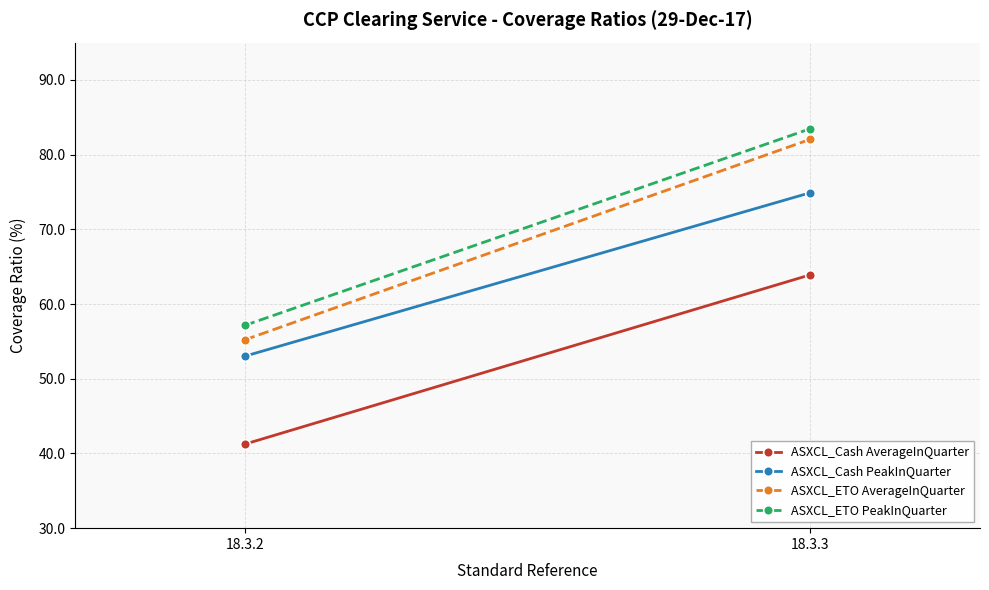

Where does the ASXCL_ETO PeakInQuarter series first go above 83?

18.3.3